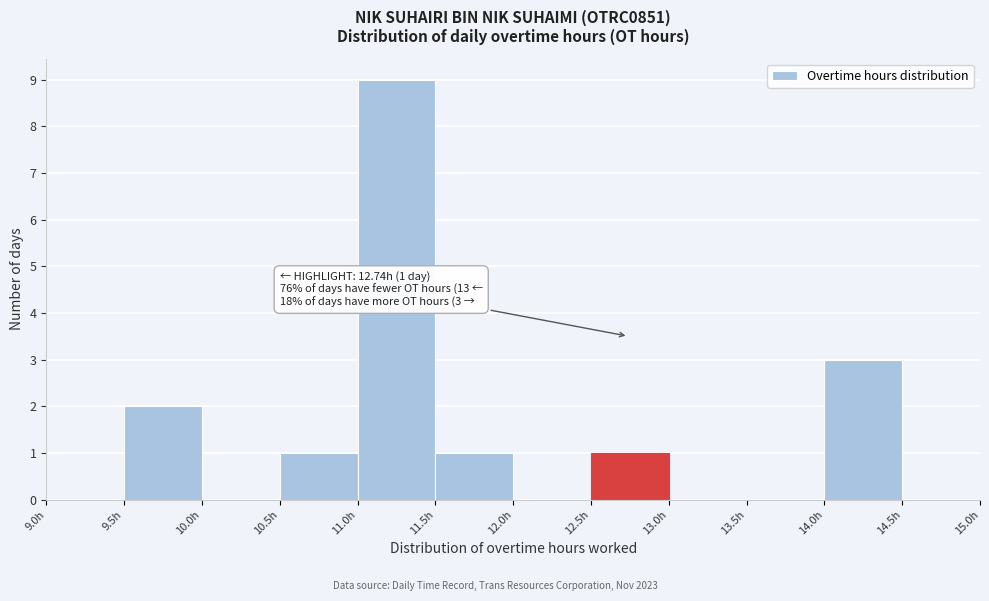

Over which range of the x-axis is the bar tallest?

11.0 to 11.5